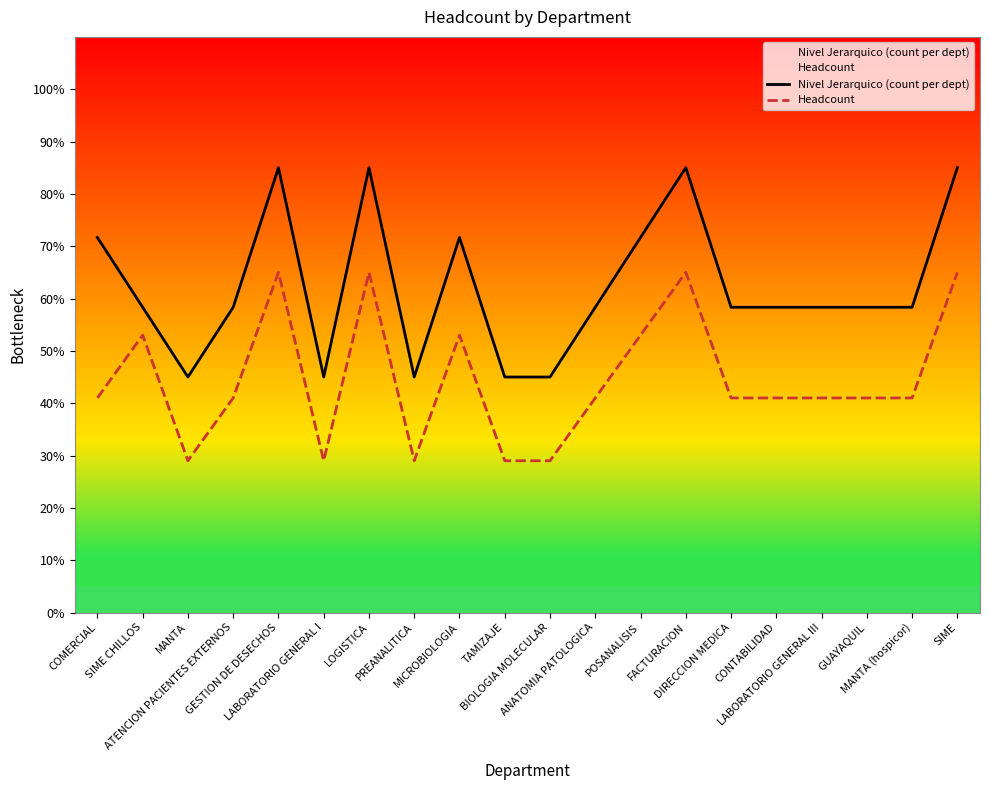

Reading left to right, what are all the values shown in this chart?

Nivel Jerarquico (count per dept): COMERCIAL=71.7	SIME CHILLOS=58.3	MANTA=45.0	ATENCION PACIENTES EXTERNOS=58.3	GESTION DE DESECHOS=85.0	LABORATORIO GENERAL I=45.0	LOGISTICA=85.0	PREANALITICA=45.0	MICROBIOLOGIA=71.7	TAMIZAJE=45.0	BIOLOGIA MOLECULAR=45.0	ANATOMIA PATOLOGICA=58.3	POSANALISIS=71.7	FACTURACION=85.0	DIRECCION MEDICA=58.3	CONTABILIDAD=58.3	LABORATORIO GENERAL III=58.3	GUAYAQUIL=58.3	MANTA (hospicor)=58.3	SIME=85.0
Headcount: COMERCIAL=41.0	SIME CHILLOS=53.0	MANTA=29.0	ATENCION PACIENTES EXTERNOS=41.0	GESTION DE DESECHOS=65.0	LABORATORIO GENERAL I=29.0	LOGISTICA=65.0	PREANALITICA=29.0	MICROBIOLOGIA=53.0	TAMIZAJE=29.0	BIOLOGIA MOLECULAR=29.0	ANATOMIA PATOLOGICA=41.0	POSANALISIS=53.0	FACTURACION=65.0	DIRECCION MEDICA=41.0	CONTABILIDAD=41.0	LABORATORIO GENERAL III=41.0	GUAYAQUIL=41.0	MANTA (hospicor)=41.0	SIME=65.0